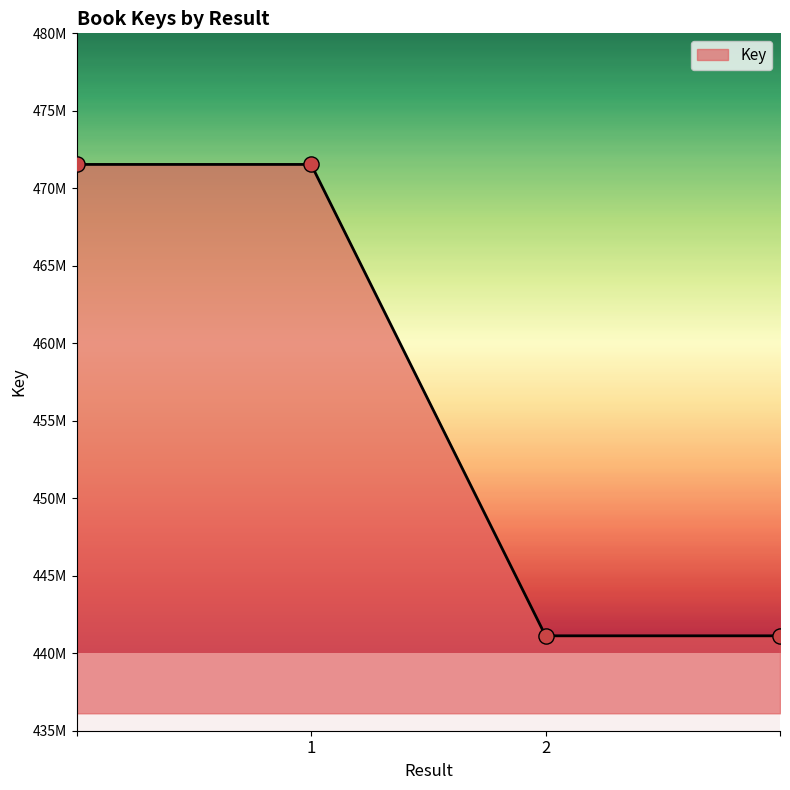

Is this an area chart (filled region under the line)?

Yes